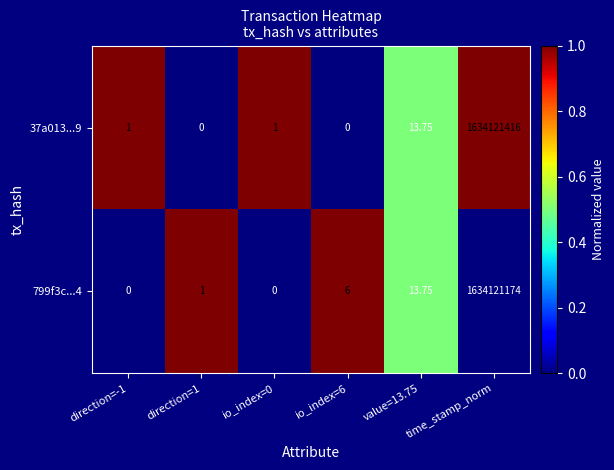

Is the value of 799f3c...4 at value=13.75 greater than the value of 37a013...9 at time_stamp_norm?

No